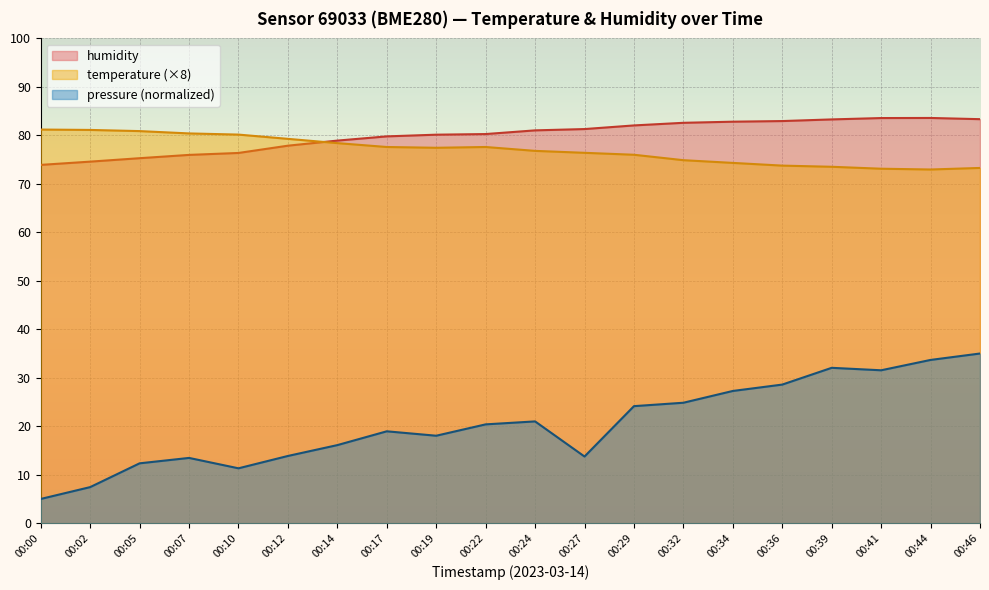

What is the sum of the humidity values at 00:14 and 00:00?

152.8